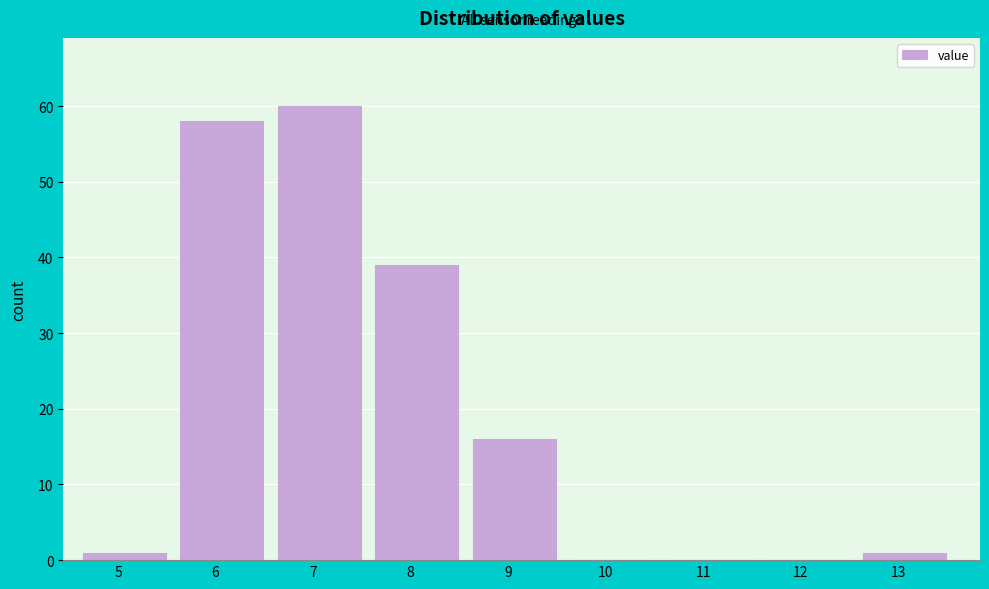

Reading right to left, transcribe all the data shown in this chart.

13=1	12=0	11=0	10=0	9=16	8=39	7=60	6=58	5=1